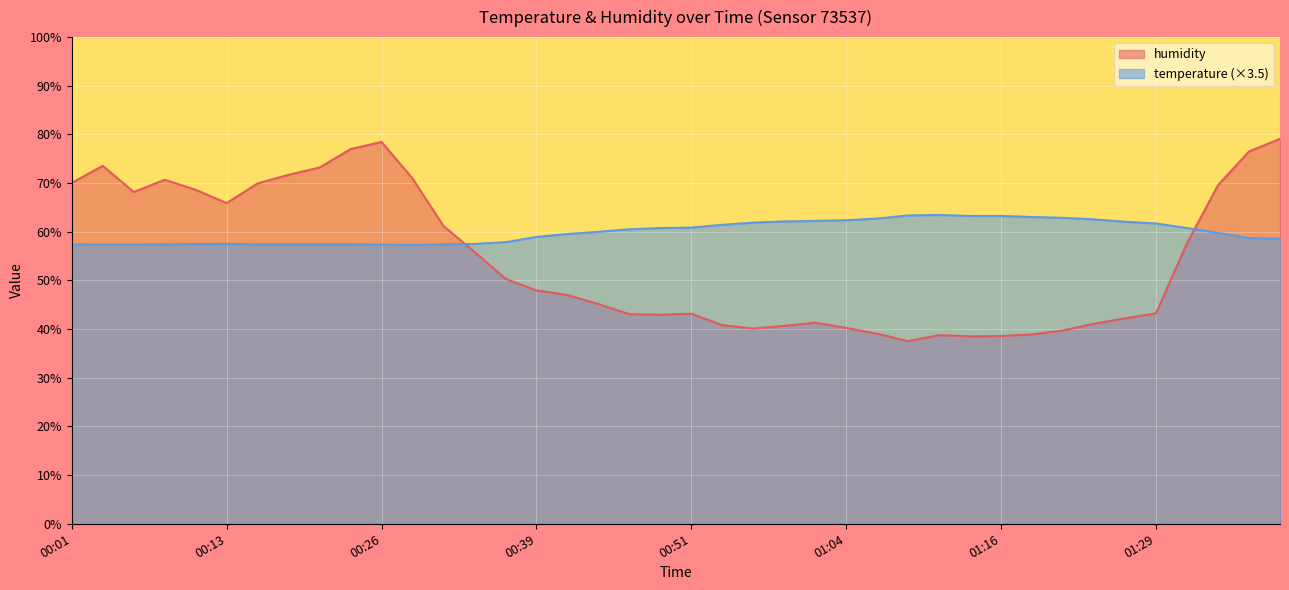

What is the difference between the highest and lowest values at 01:32?

3.1